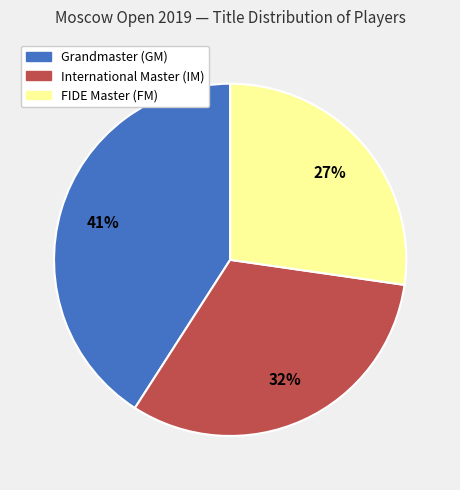

Is it true that Grandmaster (GM) is 46% of the pie?

False